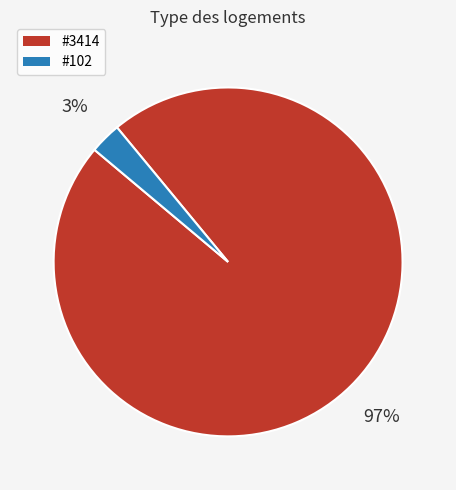

To the nearest percent, what is the average slice percentage?

50%